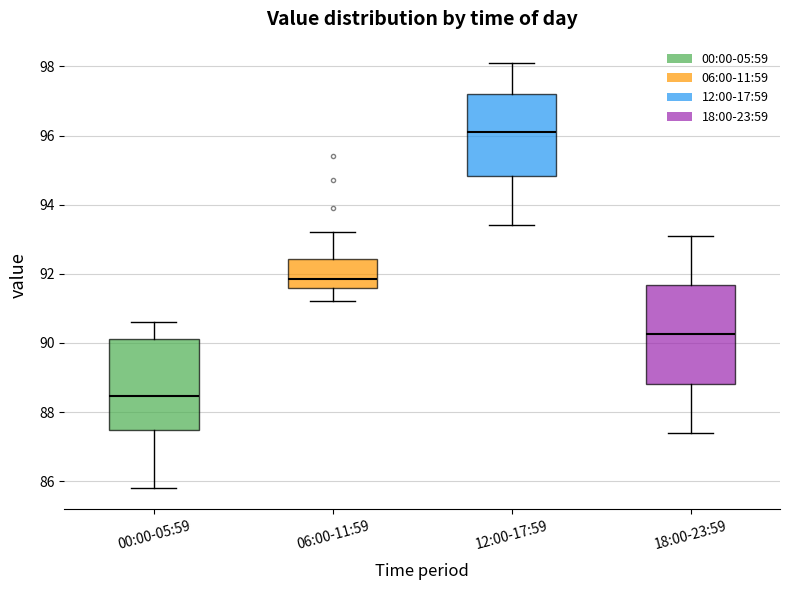

Reading left to right, read every box against the y-axis: the position of its median line, the range the box covers, and the ends of its whiskers. The values are not printed on the chart, so give them approximately, as read against the axis.

00:00-05:59: median 88.4, box 87.4 to 90.2, whiskers 85.8 to 90.6
06:00-11:59: median 91.8, box 91.6 to 92.4, whiskers 91.2 to 93.2
12:00-17:59: median 96.2, box 94.8 to 97.2, whiskers 93.4 to 98.2
18:00-23:59: median 90.2, box 88.8 to 91.6, whiskers 87.4 to 93.2